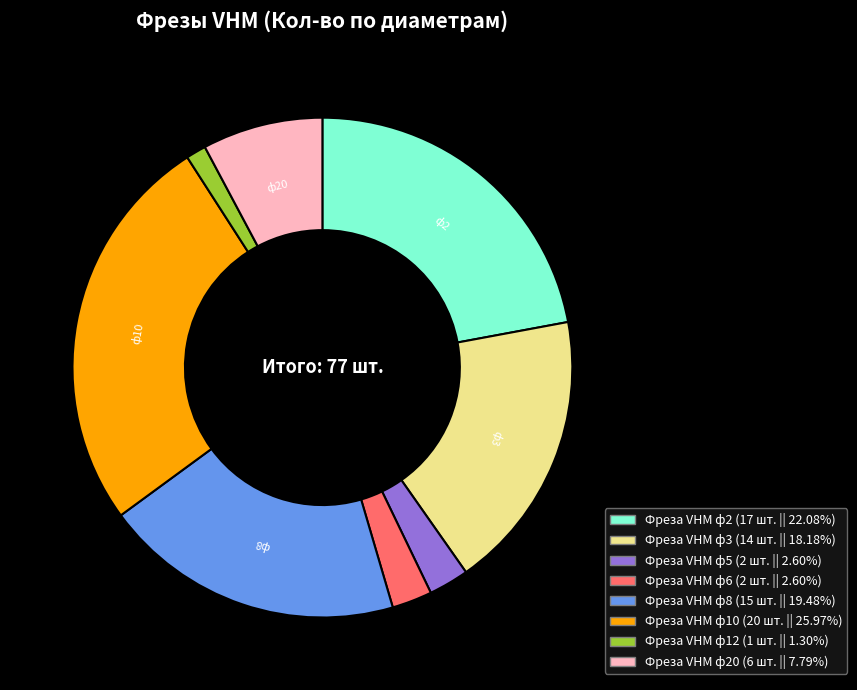

How many segments does this pie chart have?

8